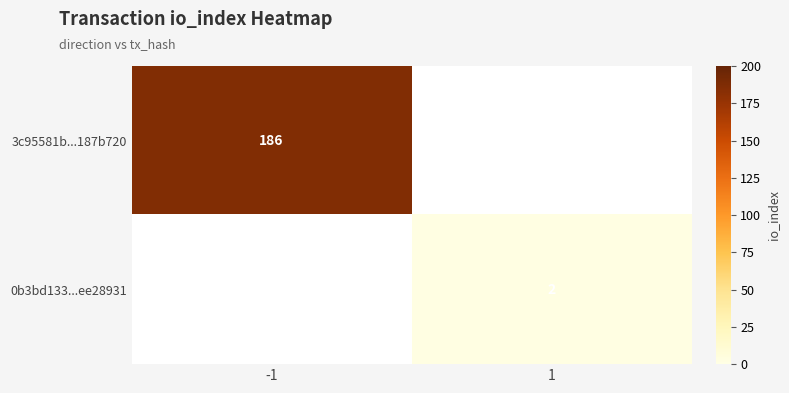

The 0b3bd133...ee28931 series shows 3 at 1. True or false?

False